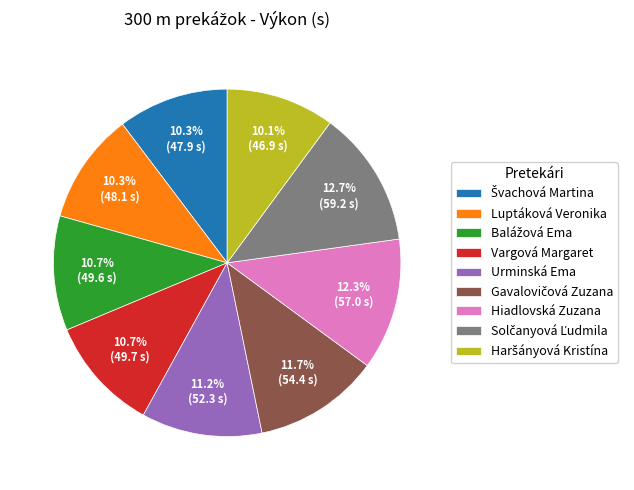

Approximately how many times larger is the value at Luptáková Veronika compared to Hiadlovská Zuzana?

0.8